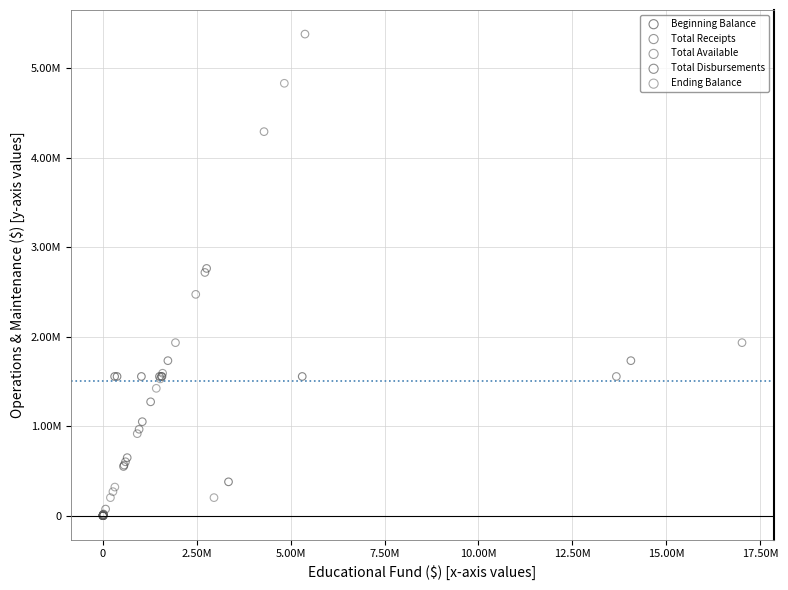

What are all the series names shown in the legend?

Beginning Balance, Total Receipts, Total Available, Total Disbursements, Ending Balance